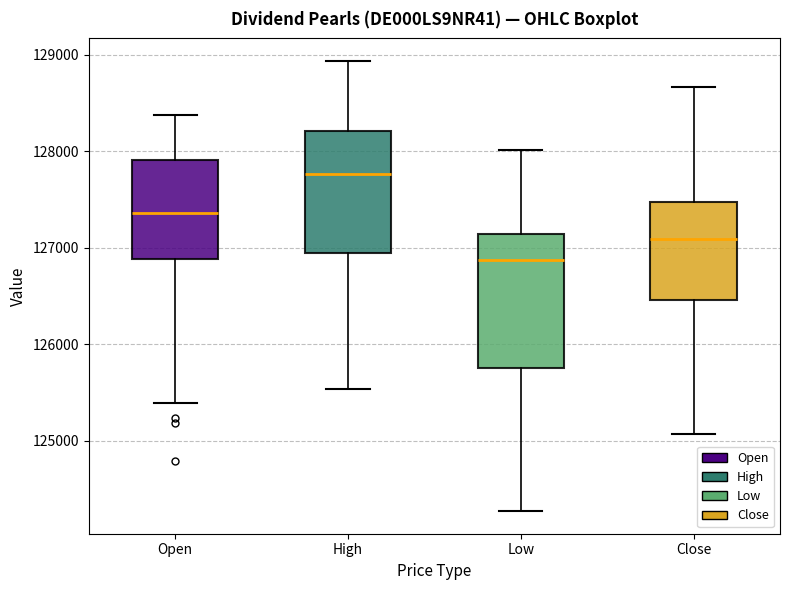

Which box has the lowest median line?

Low